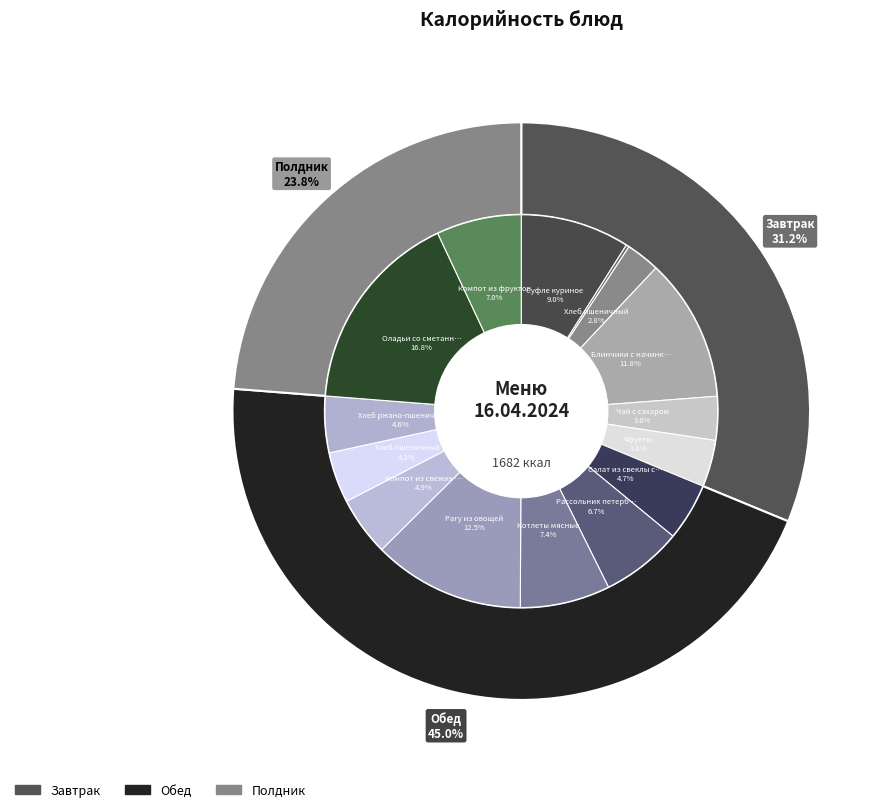

What percentage is NOT represented by Компот из свежих плодов (Обед)?

95.1%